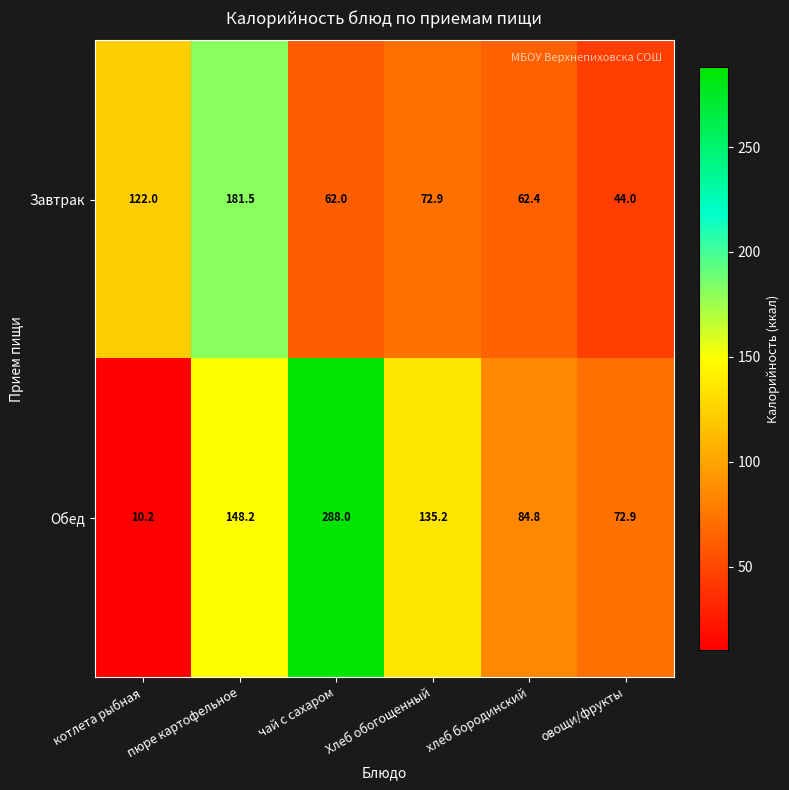

How many values in the Завтрак series exceed 72?

3